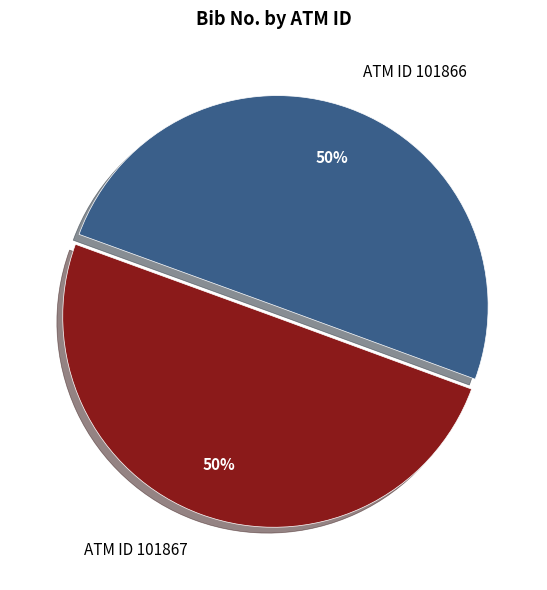

To the nearest percent, what portion does ATM ID 101866 represent?

50%